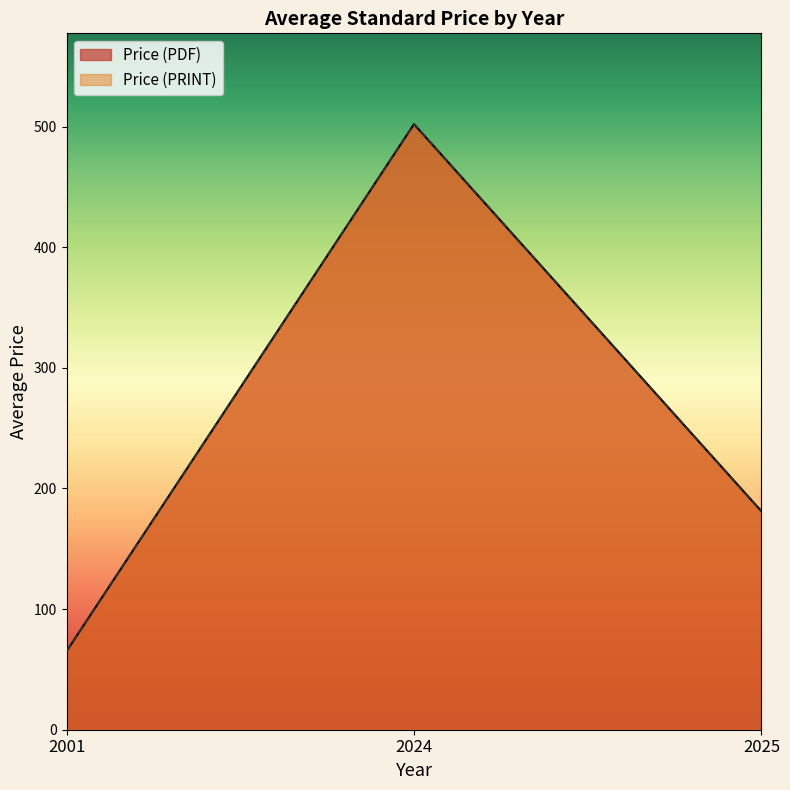

True or false: Price (PRINT) and Price (PDF) cross at least once.

False